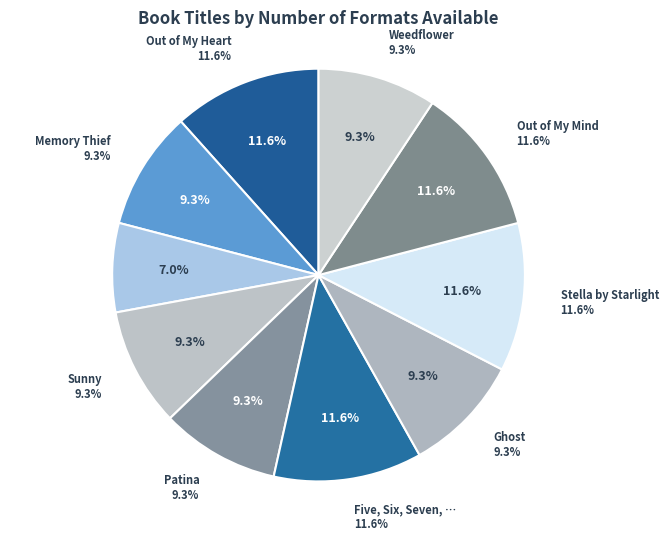

To the nearest percent, what is the difference between the Running through Sprinklers and Five, Six, Seven, Nate! slice percentages?

5%